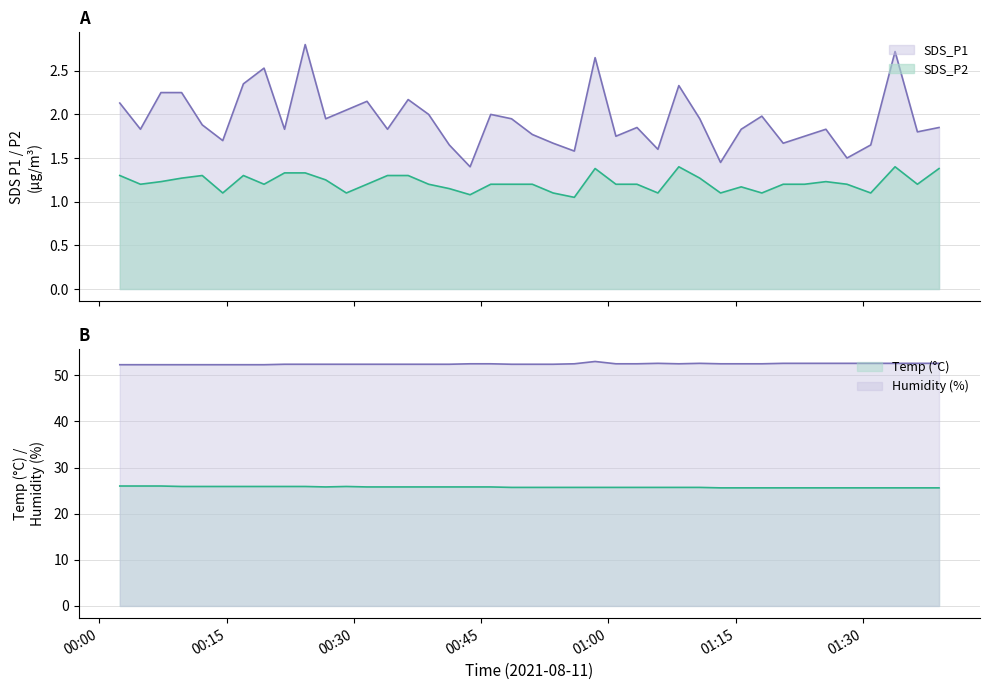

True or false: Temp and Humidity cross at least once.

False